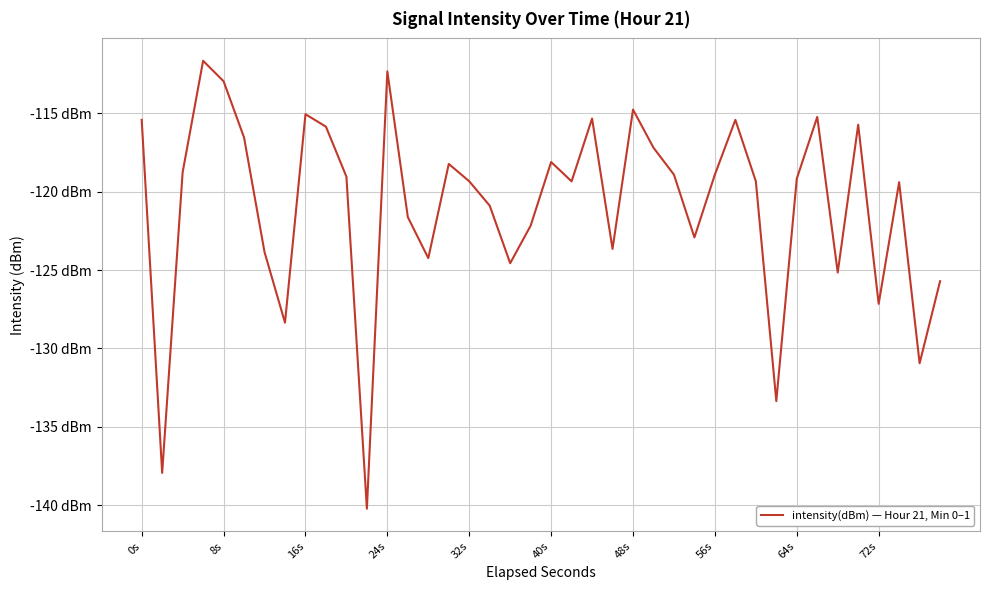

Does the chart display data point markers on the line(s)?

No